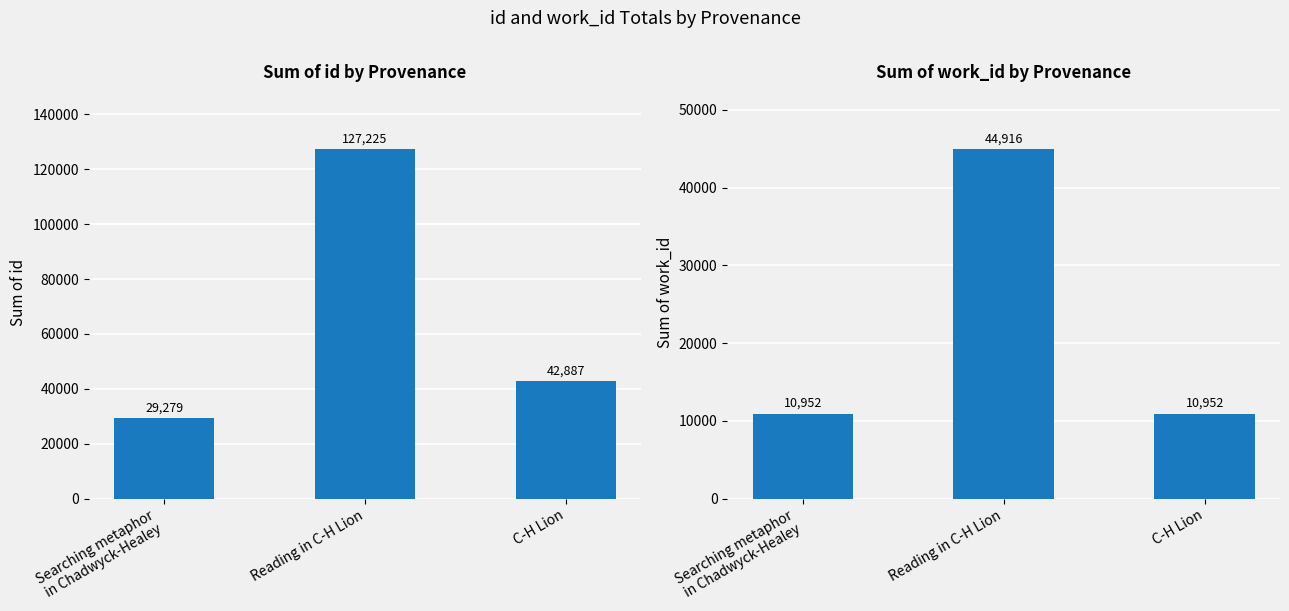

What is the total value across all series at C-H Lion?

53839